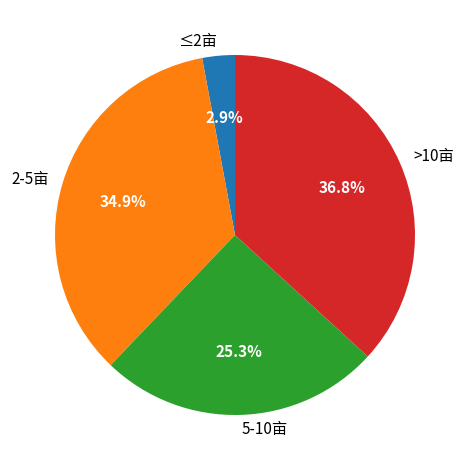

Between 2-5亩 and 5-10亩, which is larger?

2-5亩